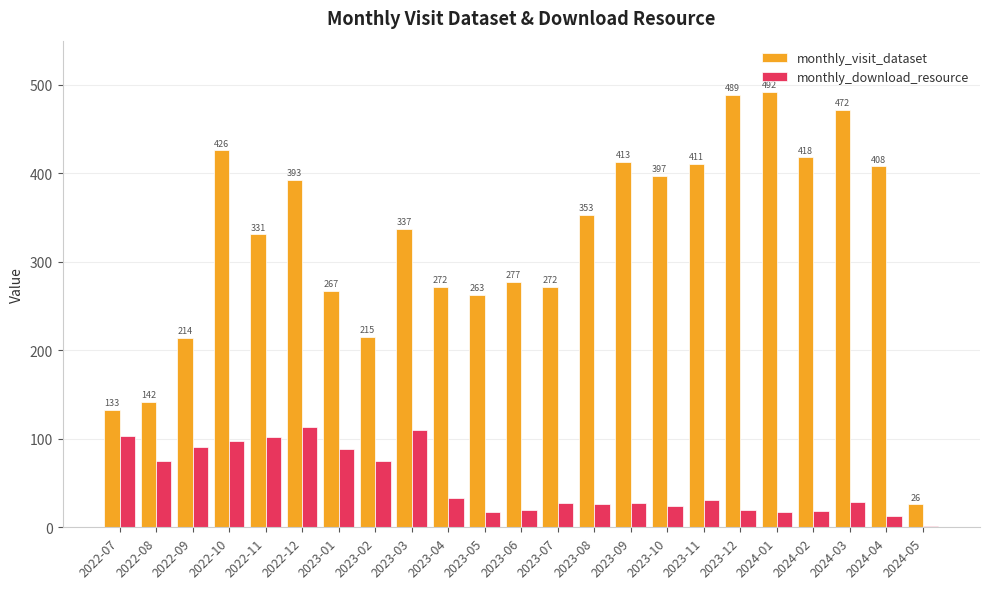

Which series changed the most between 2023-05 and 2024-05?

monthly_visit_dataset